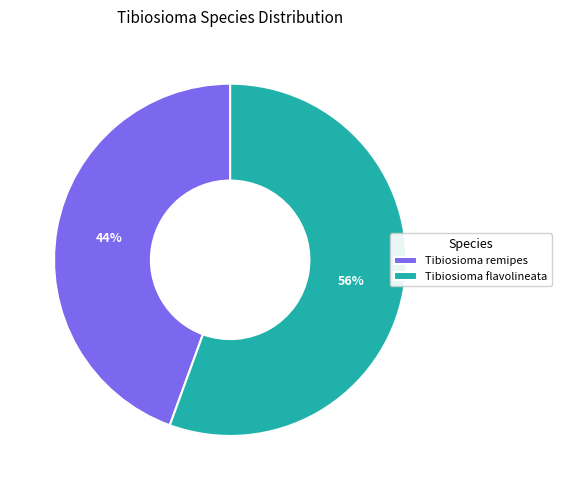

To the nearest percent, what is the combined percentage of Tibiosioma flavolineata and Tibiosioma remipes?

100%